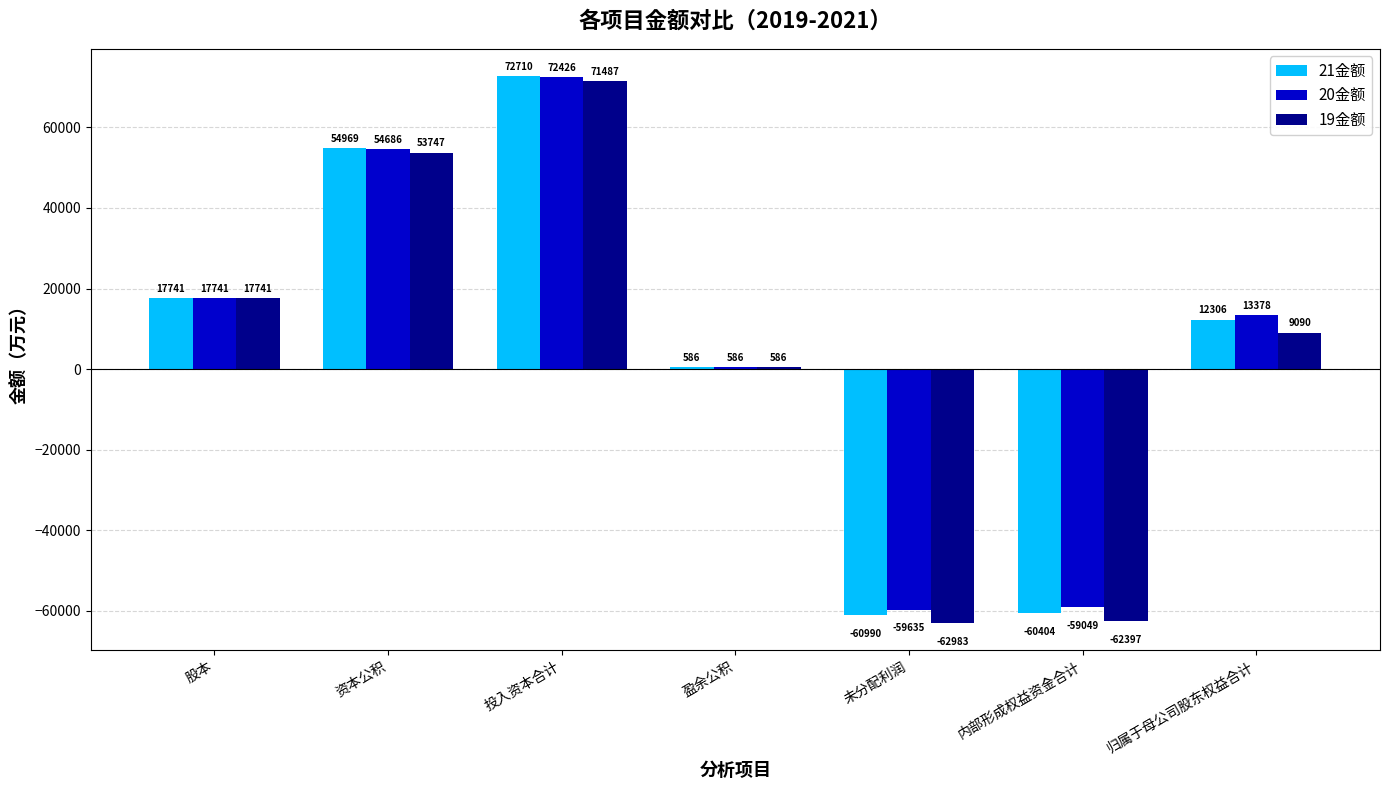

Is the value of 19金额 at 资本公积 greater than the value of 20金额 at 资本公积?

No